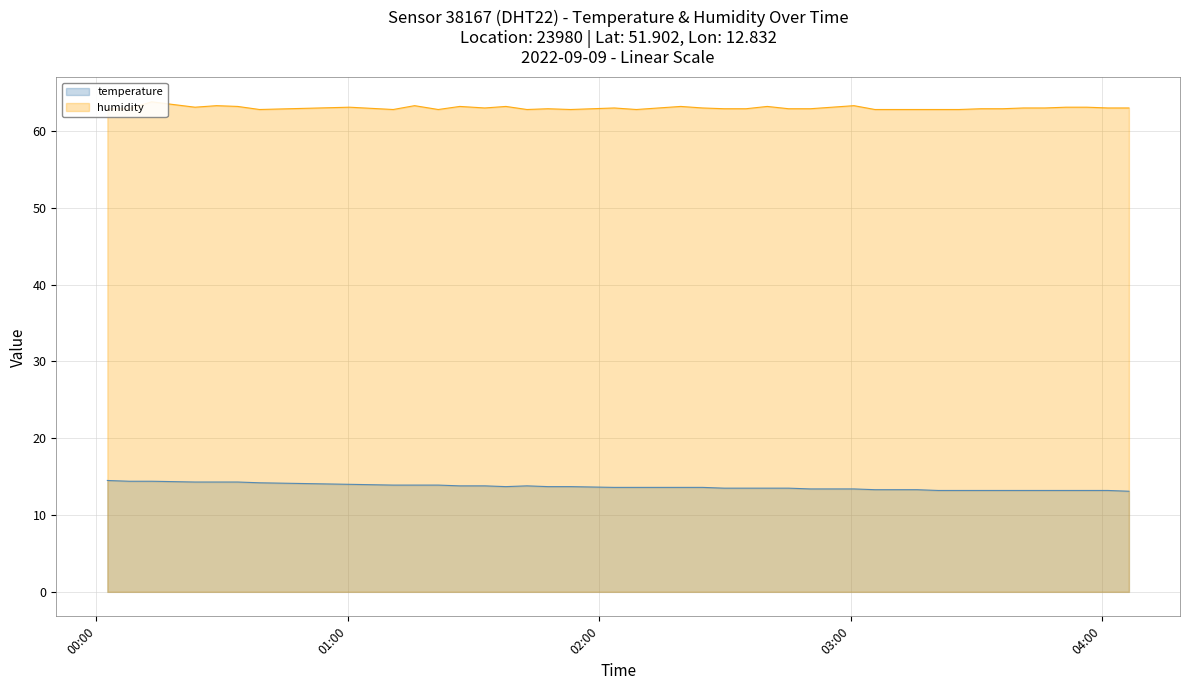

What is the difference between the maximum and second lowest values in the humidity series?

0.6